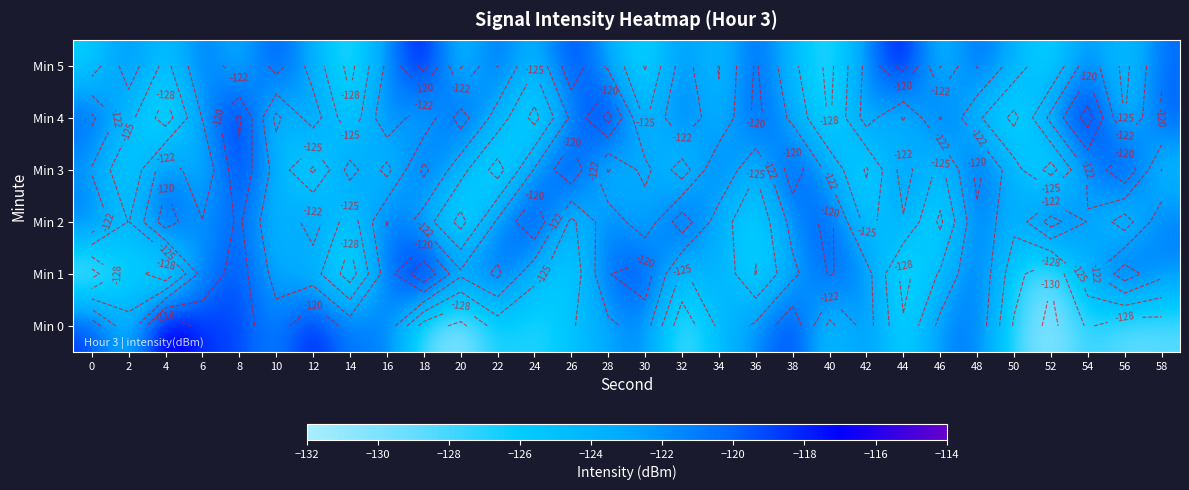

At 18, list the series in order from largest to smallest.

Min 1, Min 5, Min 3, Min 2, Min 4, Min 0